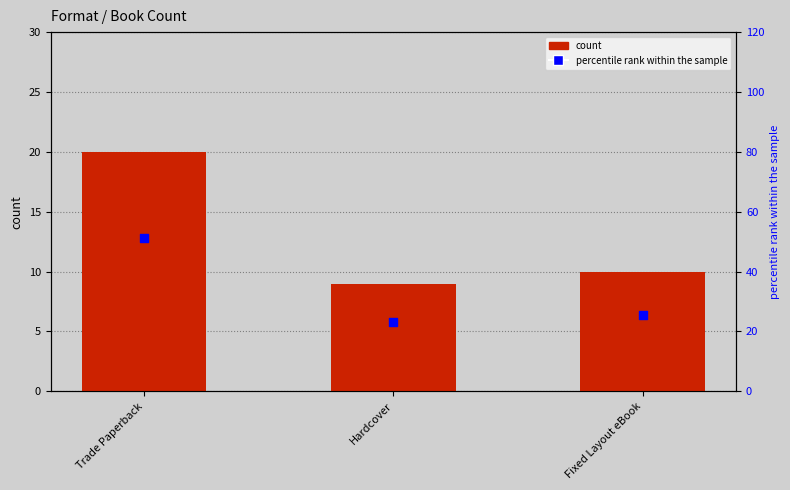

Is the value of percentile rank within the sample at Fixed Layout eBook greater than the value of count at Fixed Layout eBook?

Yes